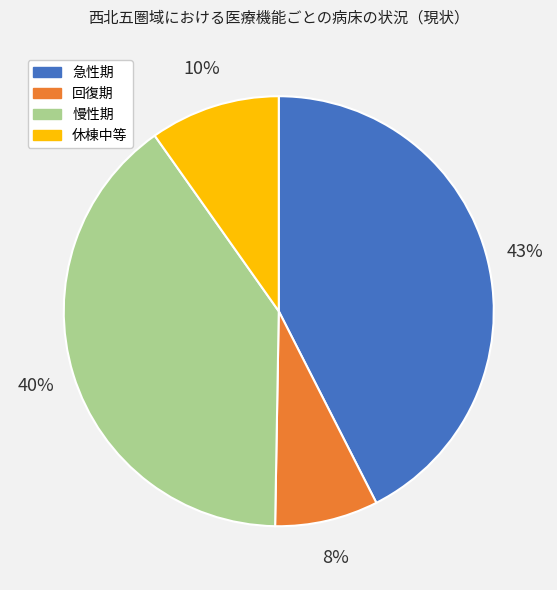

Is it true that 慢性期 is 40% of the pie?

True